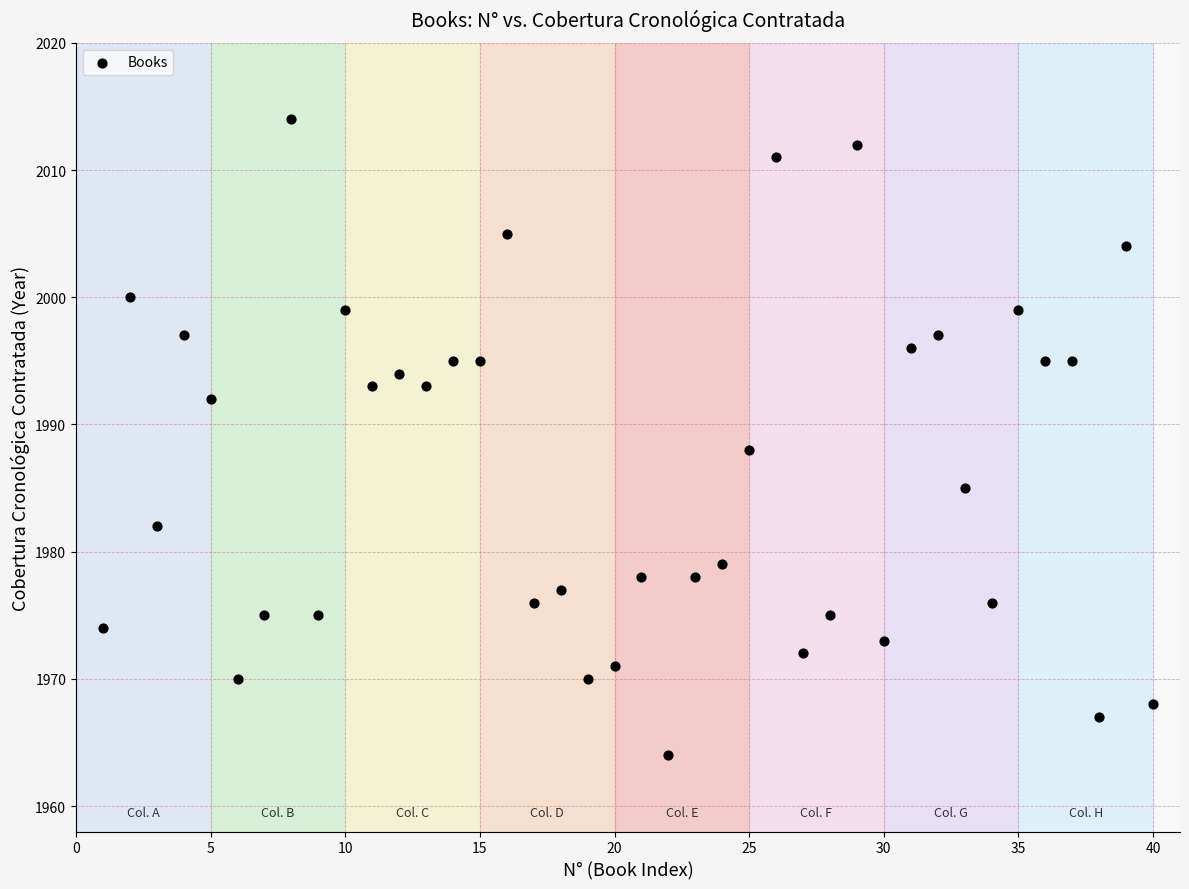

What Y value in the scatter plot is closest to 1989?

1988